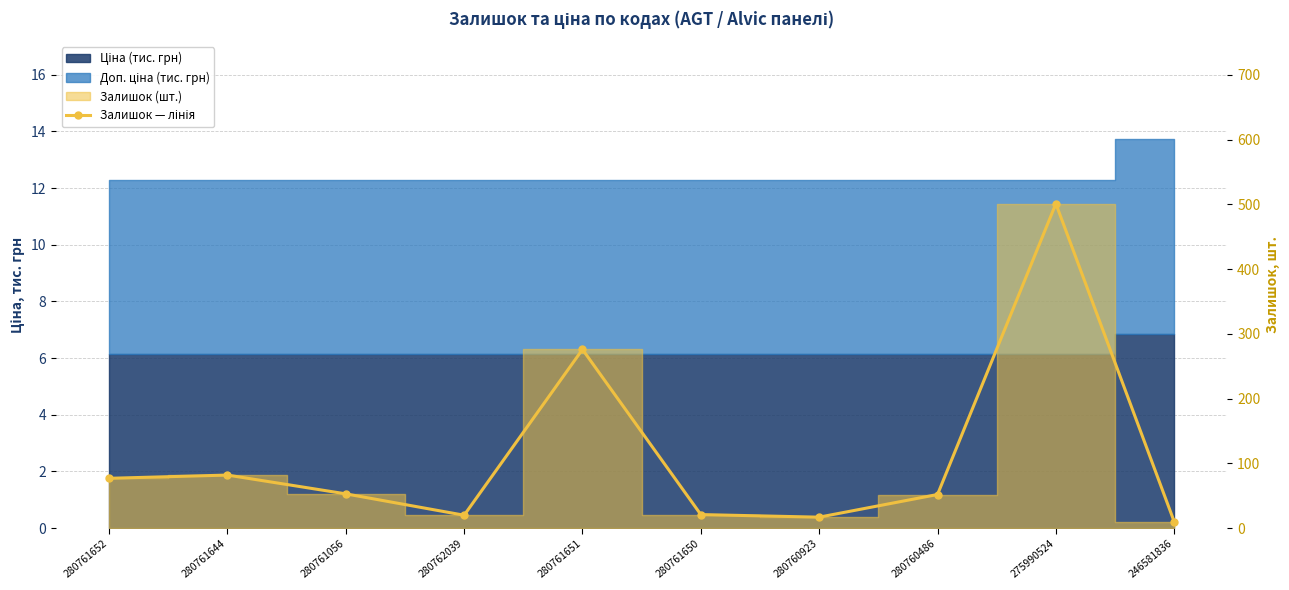

Between 280762039 and 280761651, which is larger?

280761651